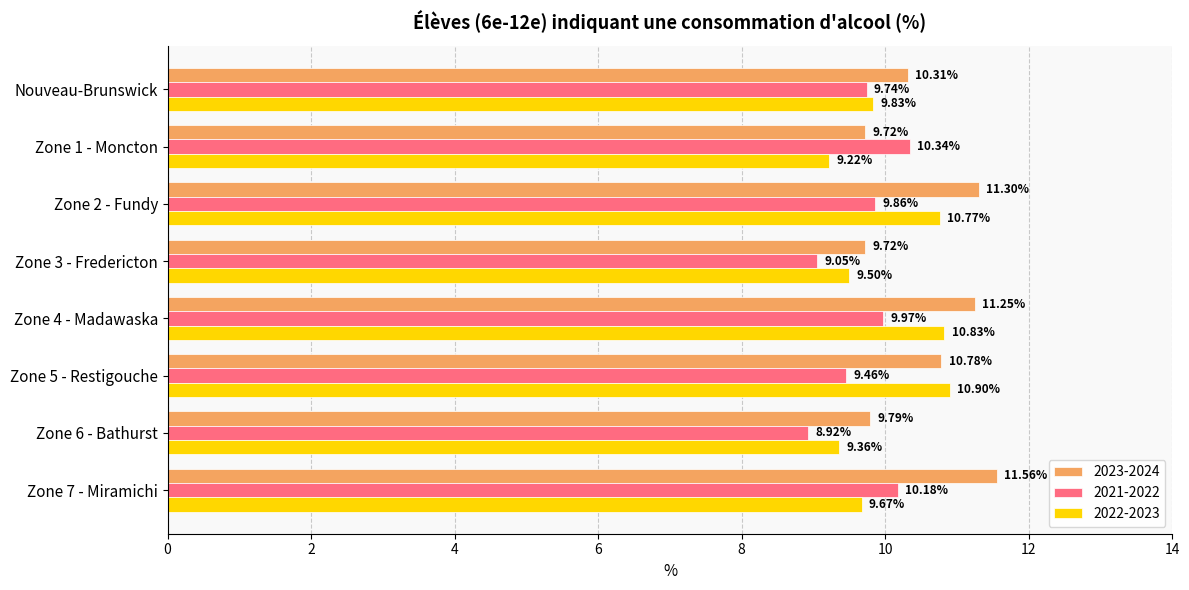

Rank the categories by 2021-2022 value from lowest to highest.

Zone 6 - Bathurst, Zone 3 - Fredericton, Zone 5 - Restigouche, Nouveau-Brunswick, Zone 2 - Fundy, Zone 4 - Madawaska, Zone 7 - Miramichi, Zone 1 - Moncton